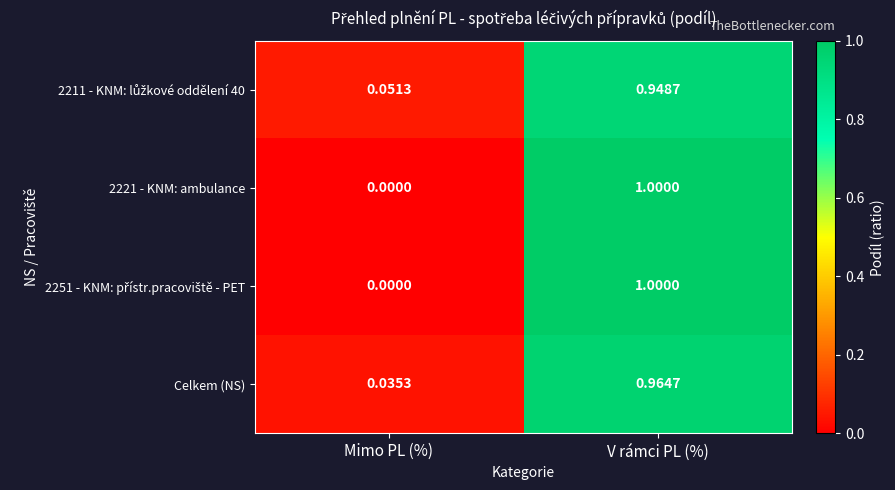

At which category does the chart reach its minimum across all series?

Mimo PL (%)